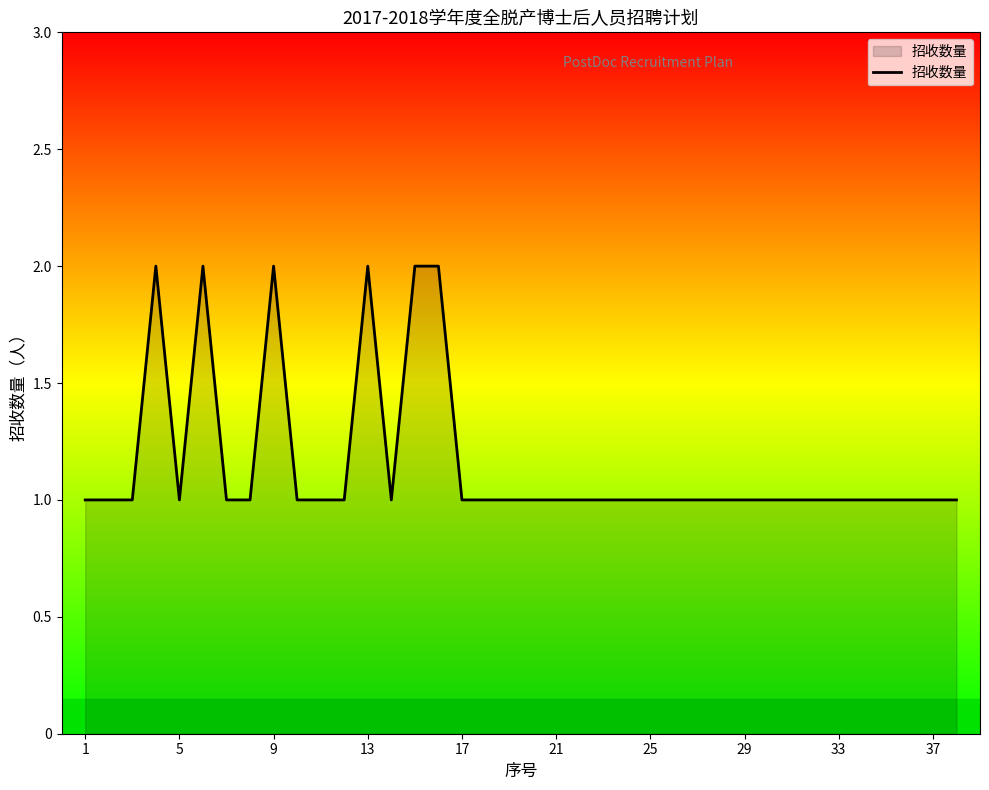

How many lines are shown in the chart?

1